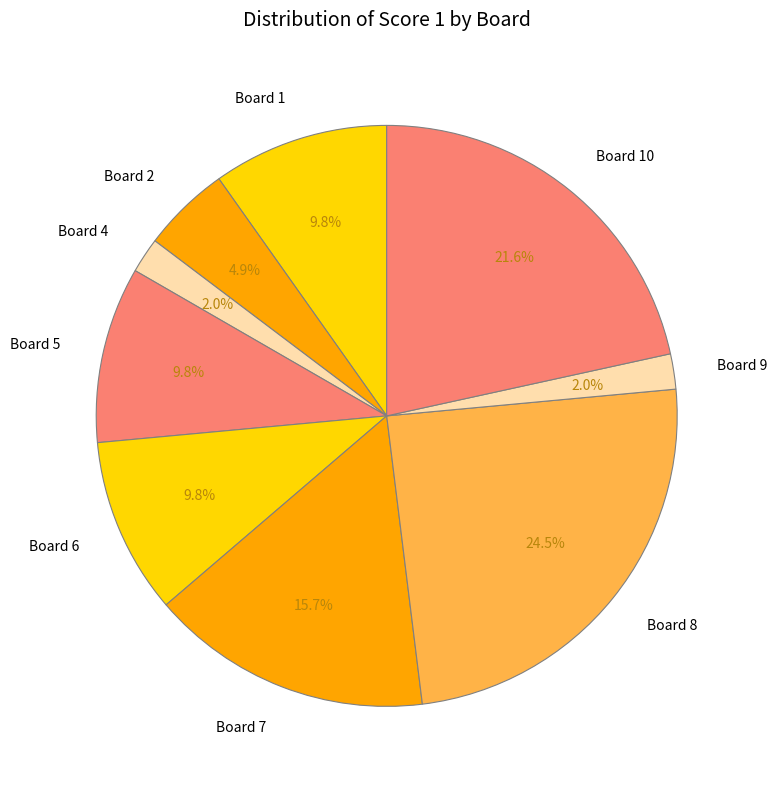

Approximately how many times larger is the value at Board 9 compared to Board 2?

0.4